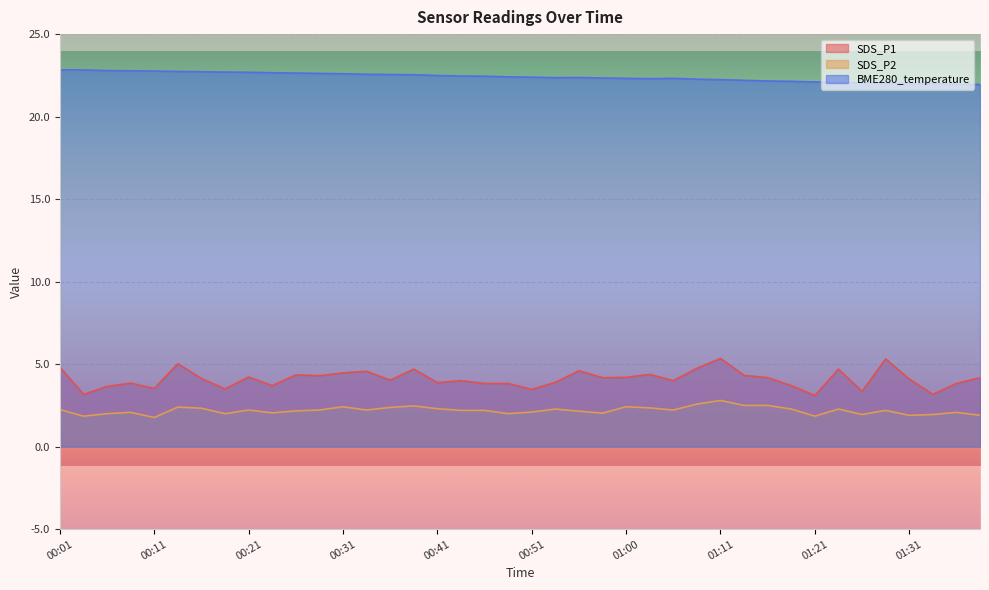

How many lines are shown in the chart?

3